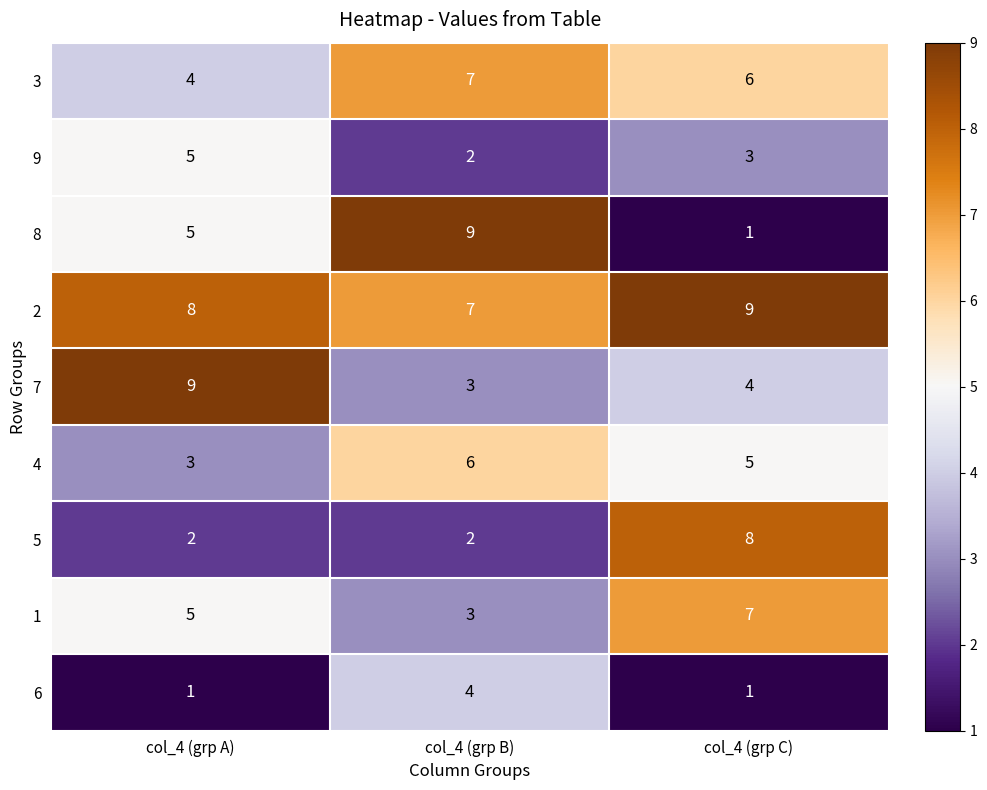

At which label does 3 reach its minimum?

col_4 (grp A)